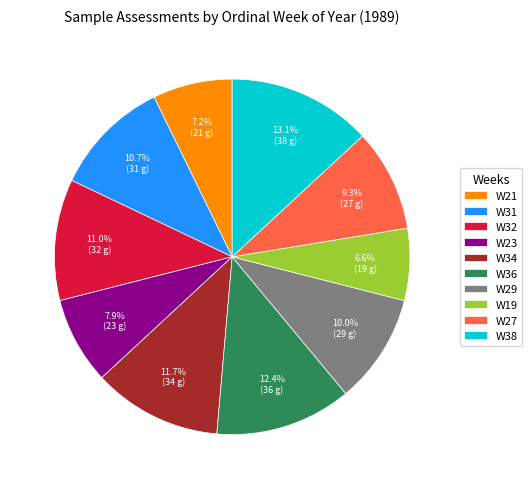

Approximately how many times larger is the value at W29 compared to W36?

0.8